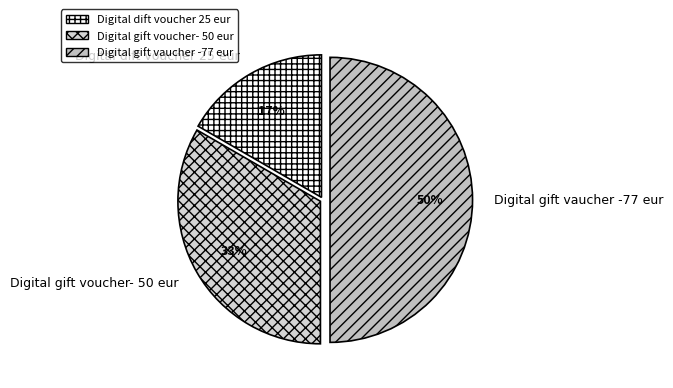

Which slice is the smallest?

Digital dift voucher 25 eur